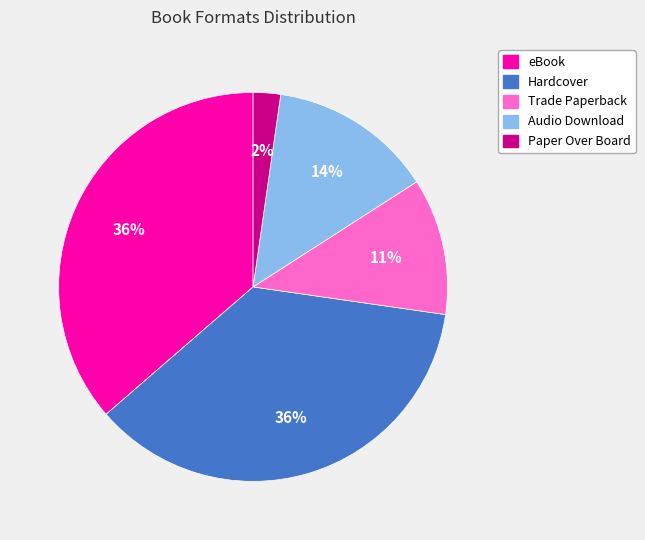

To the nearest percent, what portion does Hardcover represent?

36%